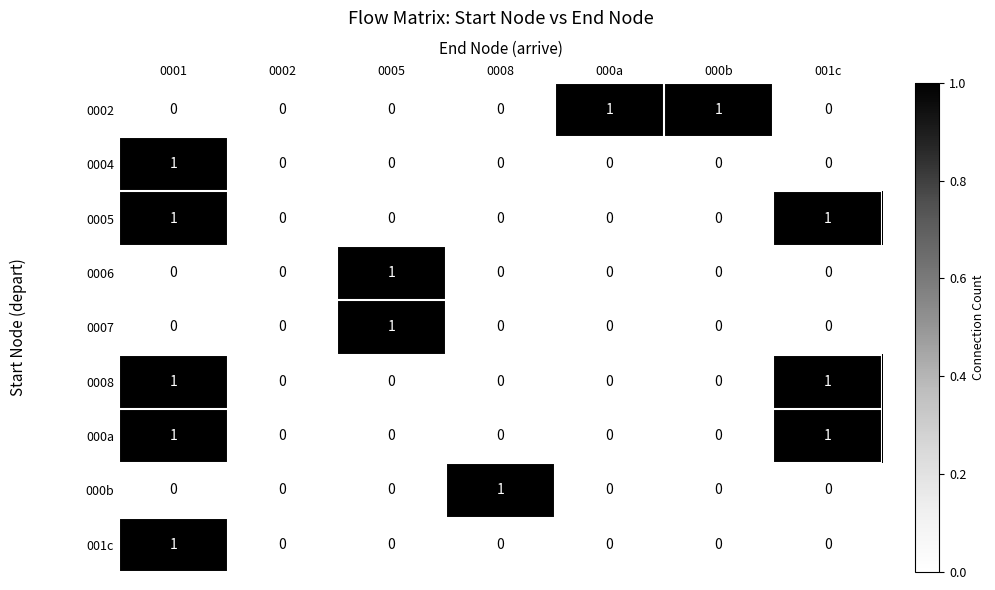

Between 0002 and 0008, which series saw the biggest shift?

000b